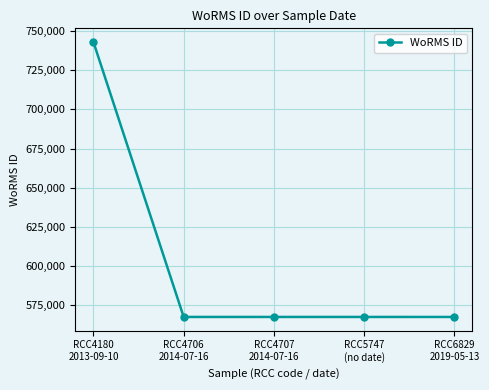

What is the value of the 1st point from the left?

742981